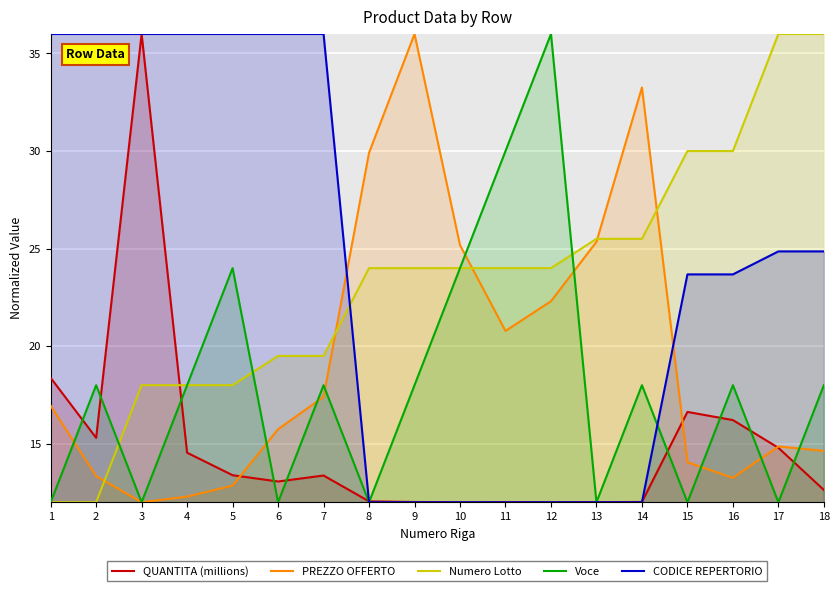

Does the chart display data point markers on the line(s)?

No